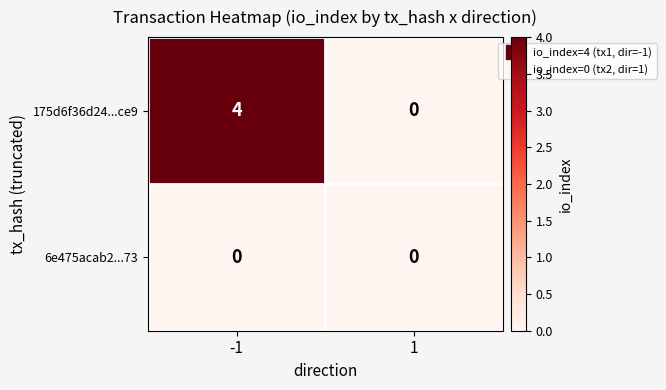

True or false: 175d6f36d24...ce9 has a value of 2 at 1.

False